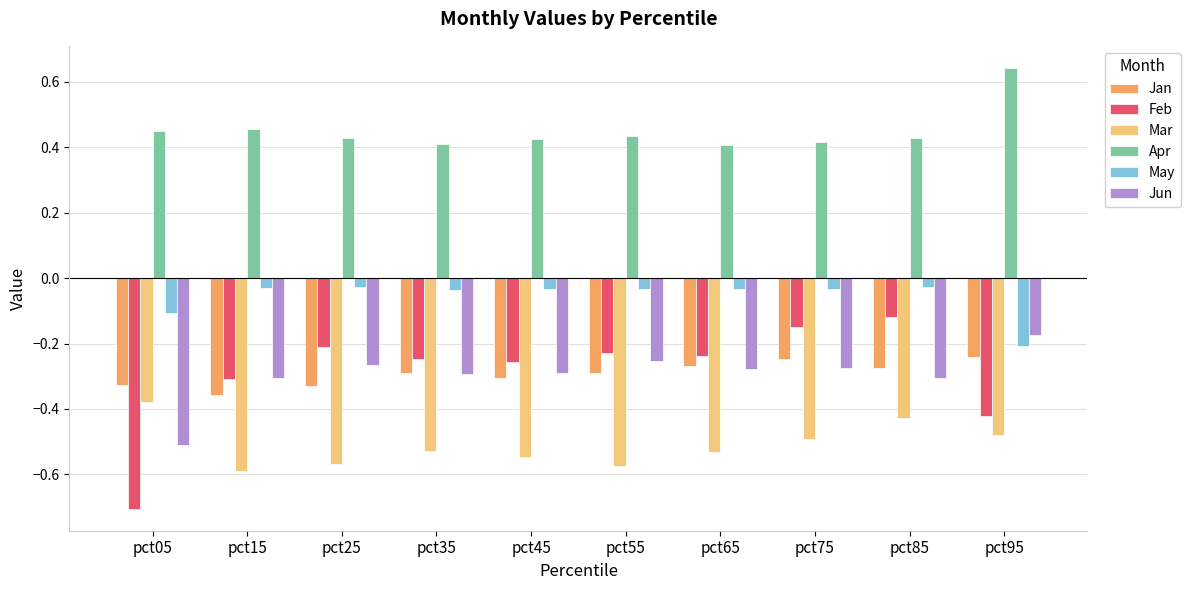

At which category does the chart reach its minimum across all series?

pct05